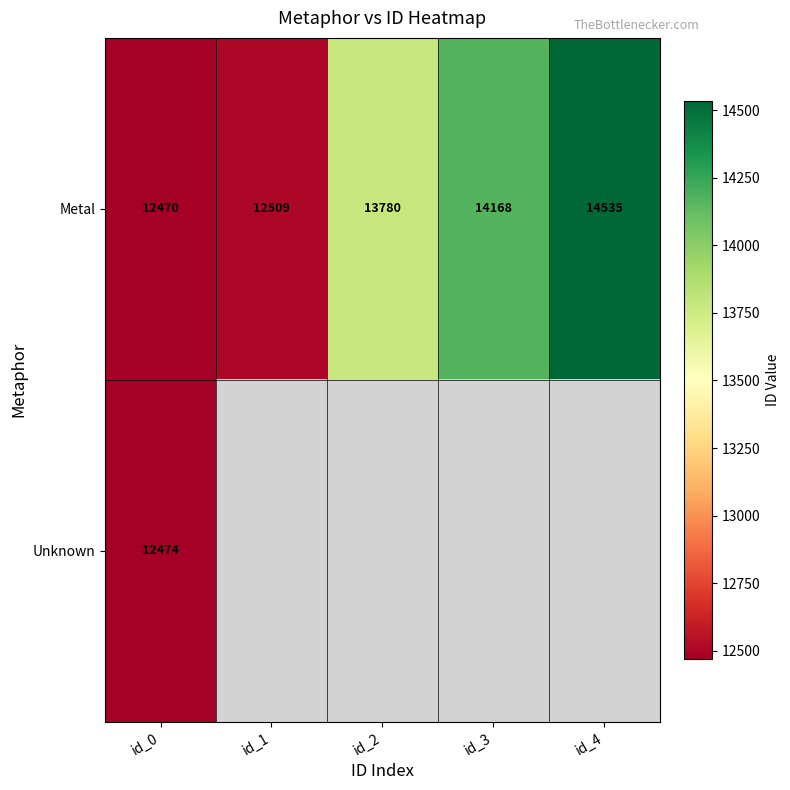

True or false: Metal has a value of 3700.6 at id_1.

False